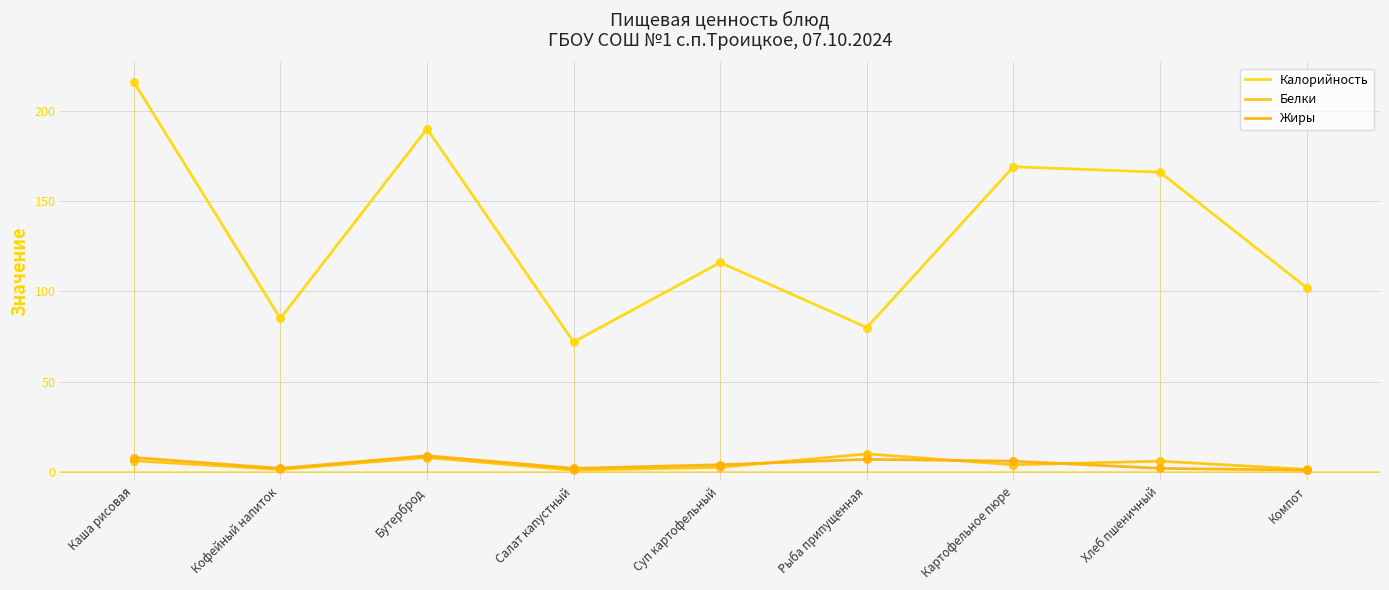

Which series has the largest total across all categories?

Калорийность